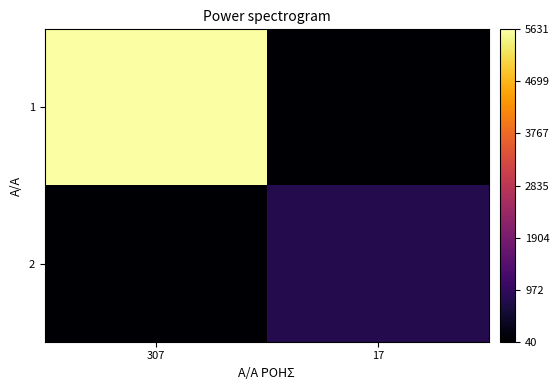

Which label corresponds to the largest value in the chart?

307